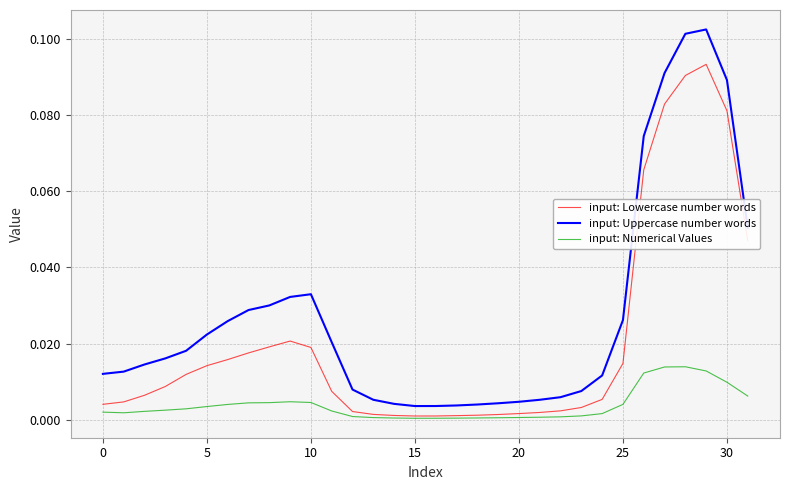

True or false: input: Lowercase number words and input: Uppercase number words intersect in this chart.

False